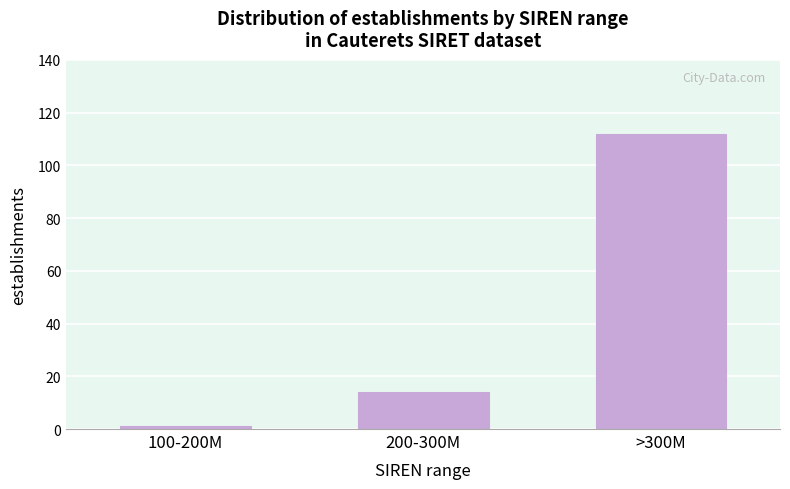

Reading left to right, extract all data points from this chart.

1	14	112